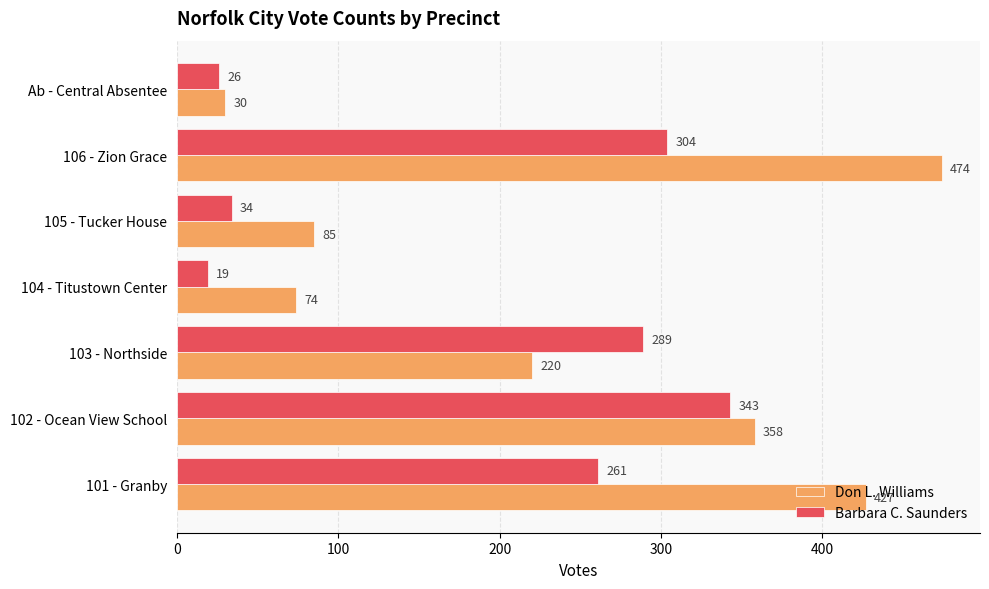

What is the total value across all series at 103 - Northside?

509